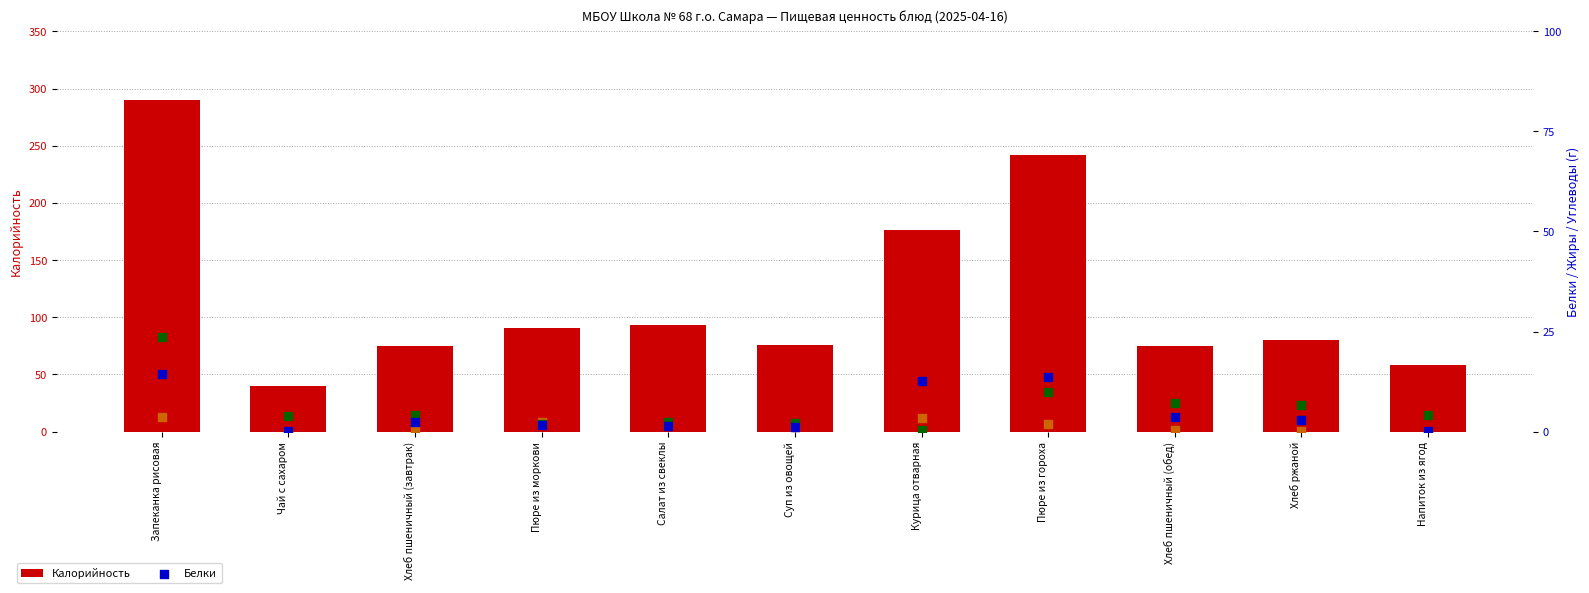

Which series has the widest spread of Y values?

Калорийность